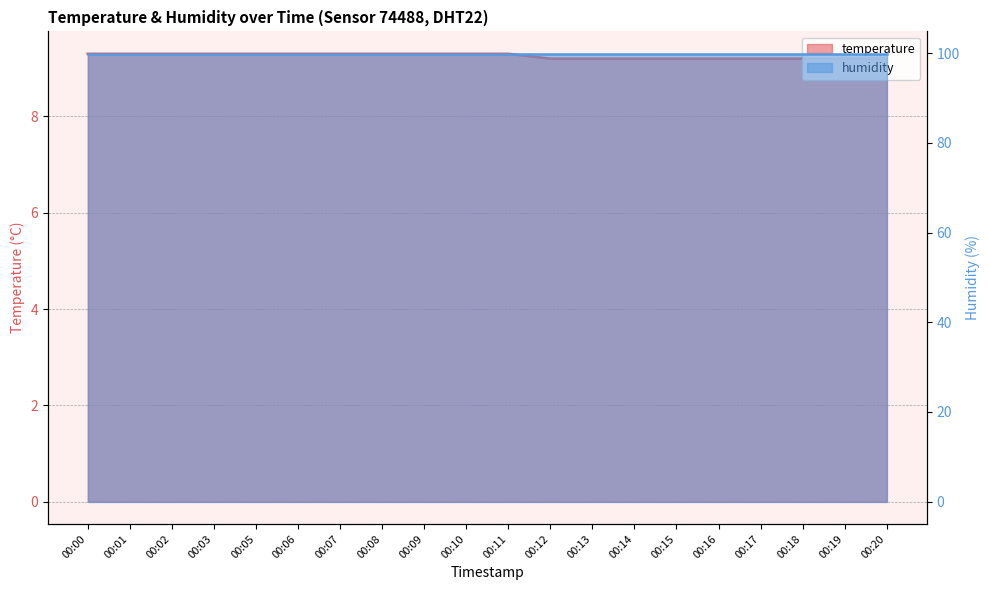

What is the difference between the maximum and minimum values?

0.1